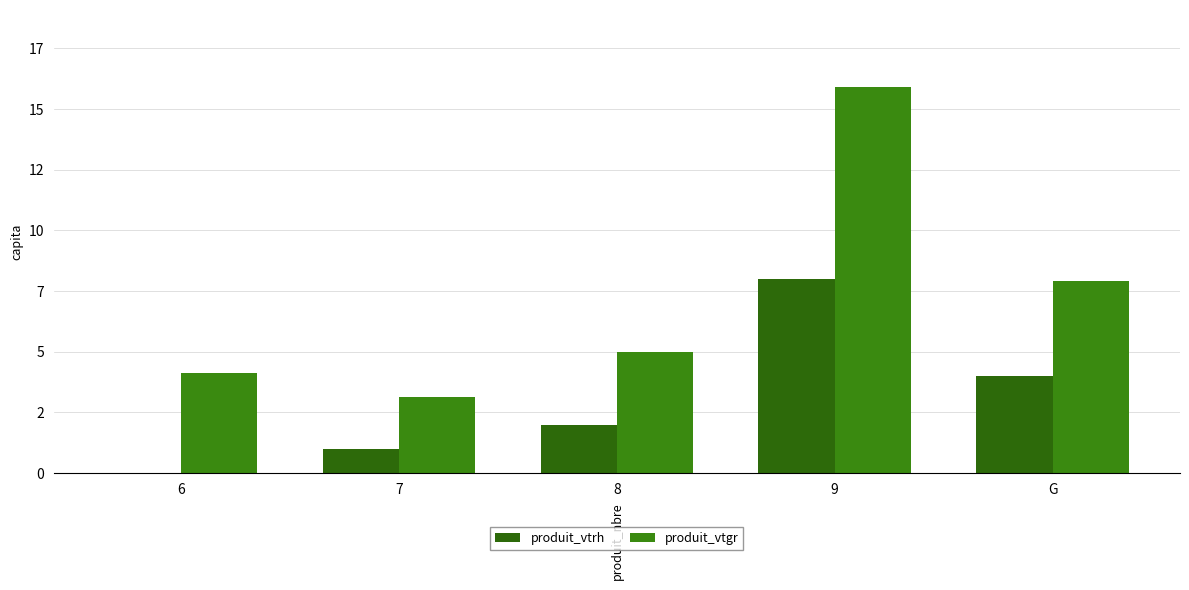

Are the bars horizontal?

No